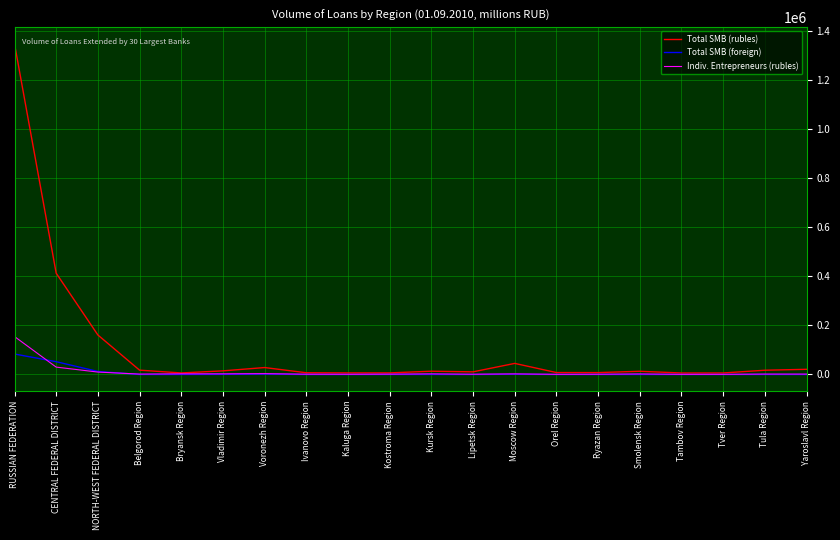

True or false: Indiv. Entrepreneurs (rubles) has more than 0 points higher than both neighbors.

True